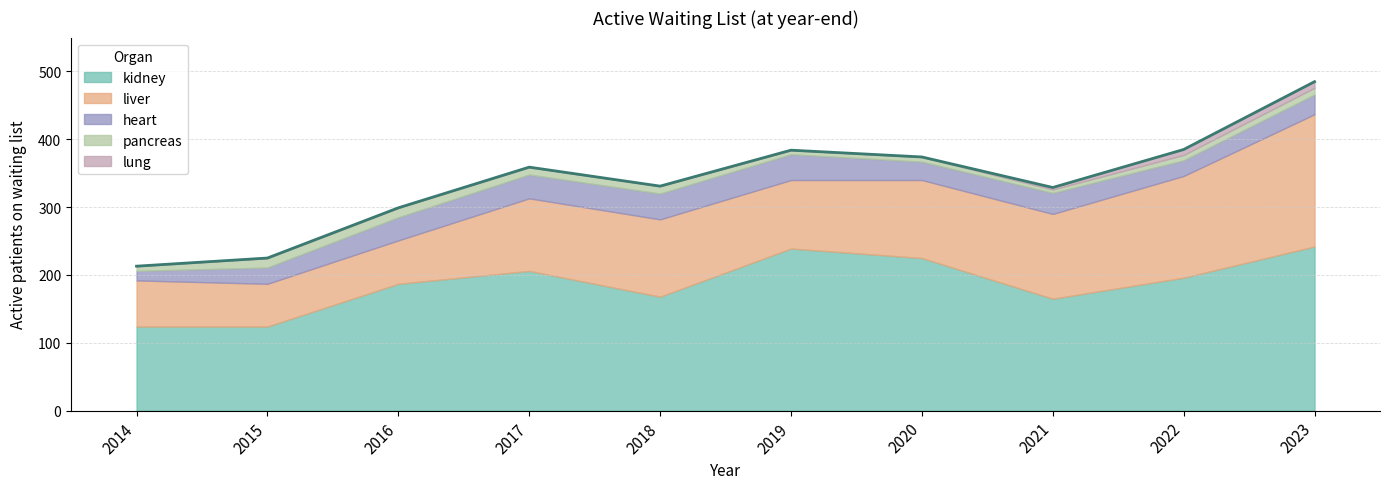

Which series has the largest range (max minus min)?

liver